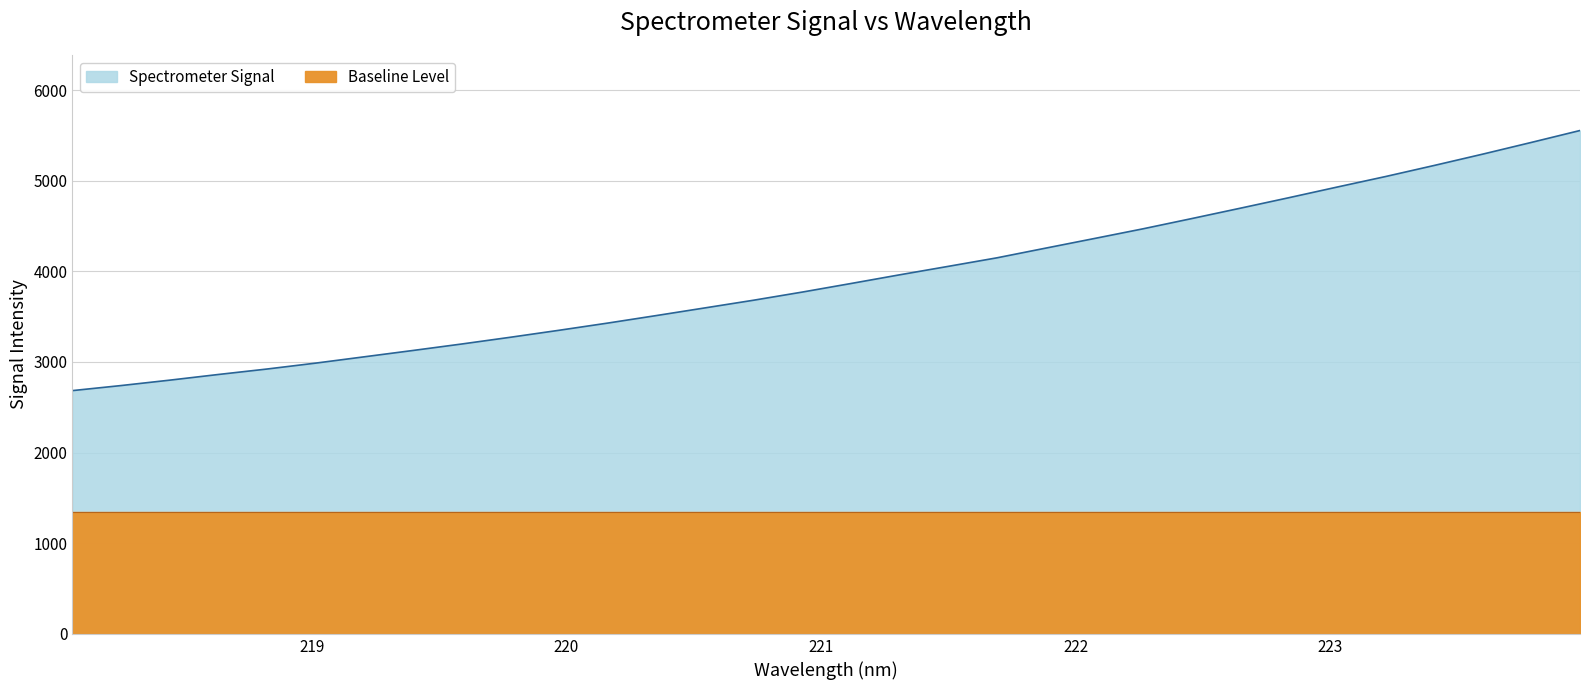

How many categories are shown in the chart?

32